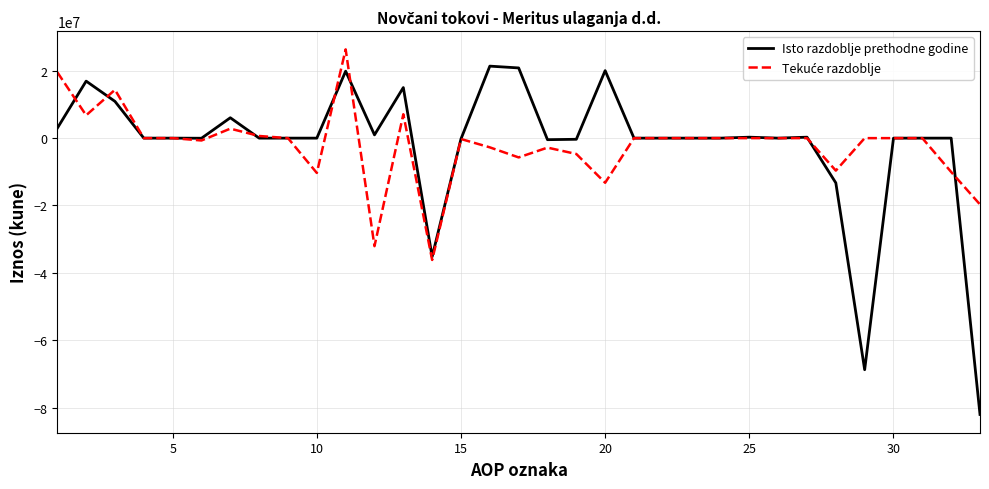

What is the minimum value shown in the chart?

-82056717